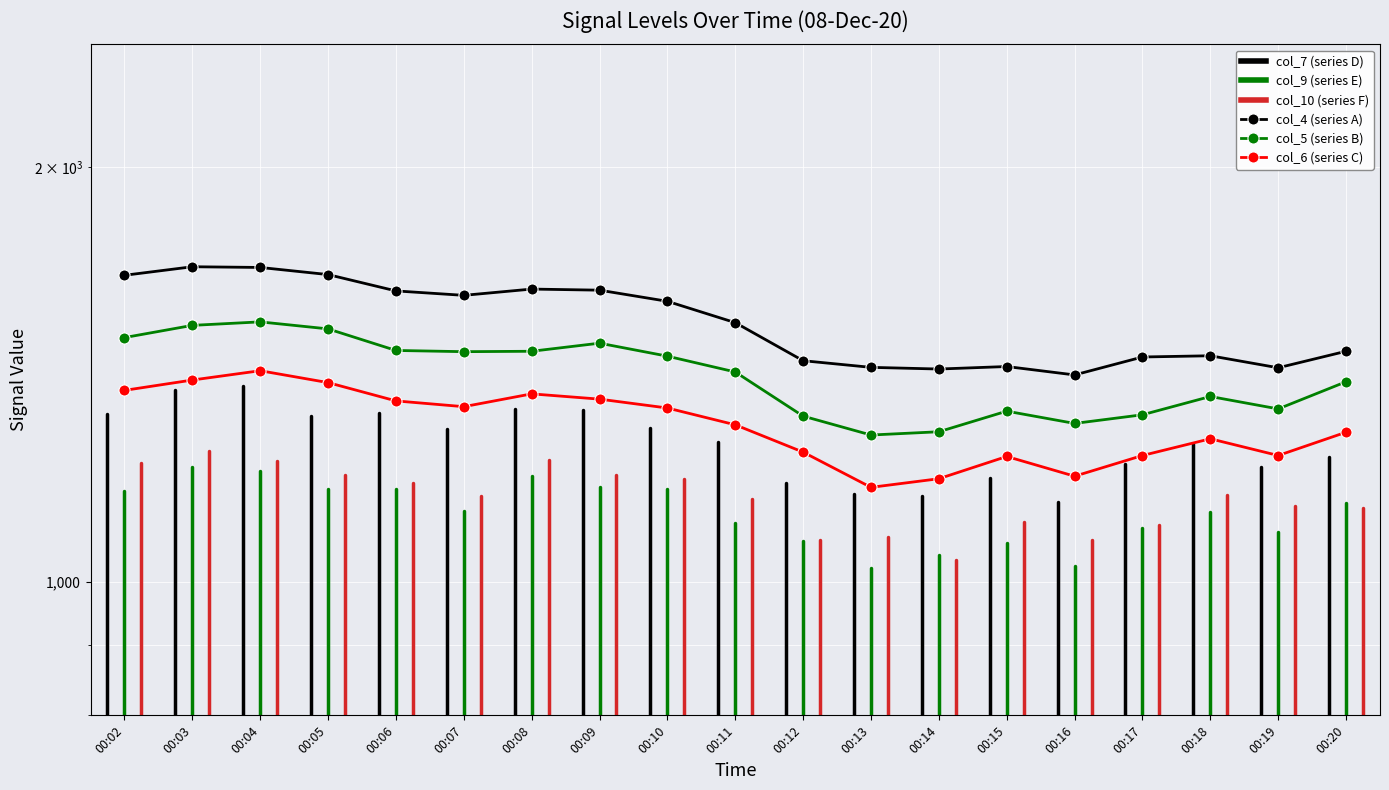

What is the value of the col_5 (series B) point at the 6th from the left?

1469